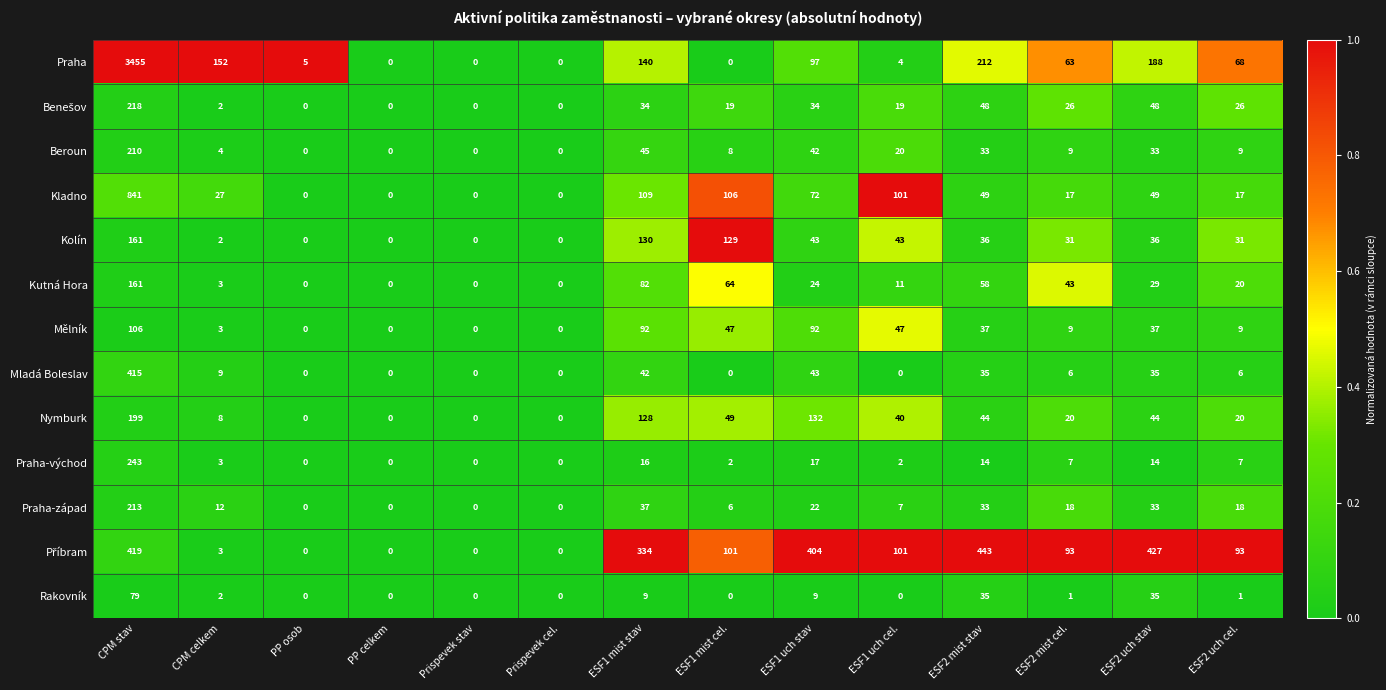

Which series has the largest total across all categories?

Praha